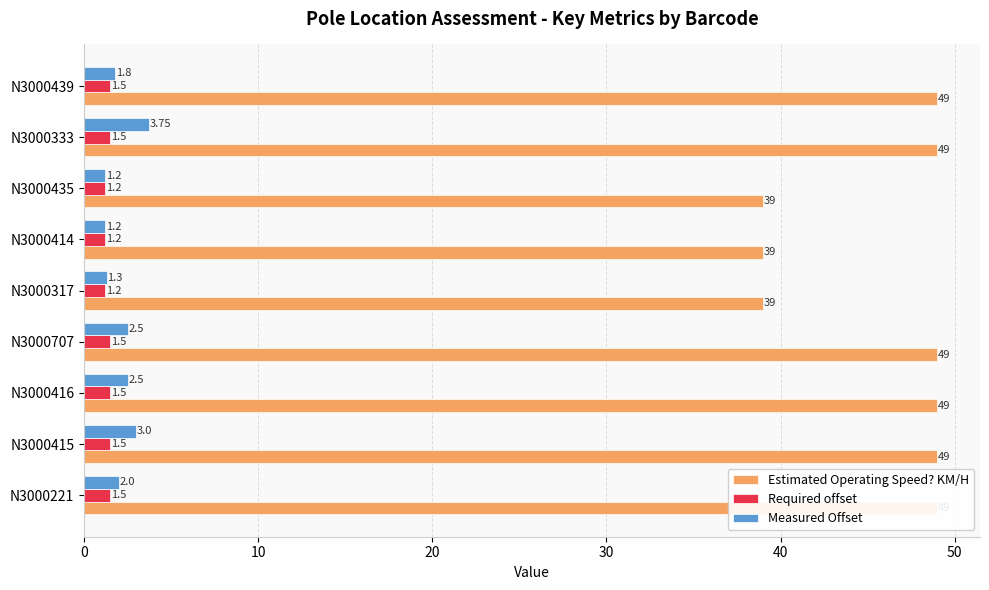

Does the chart contain any negative values?

No